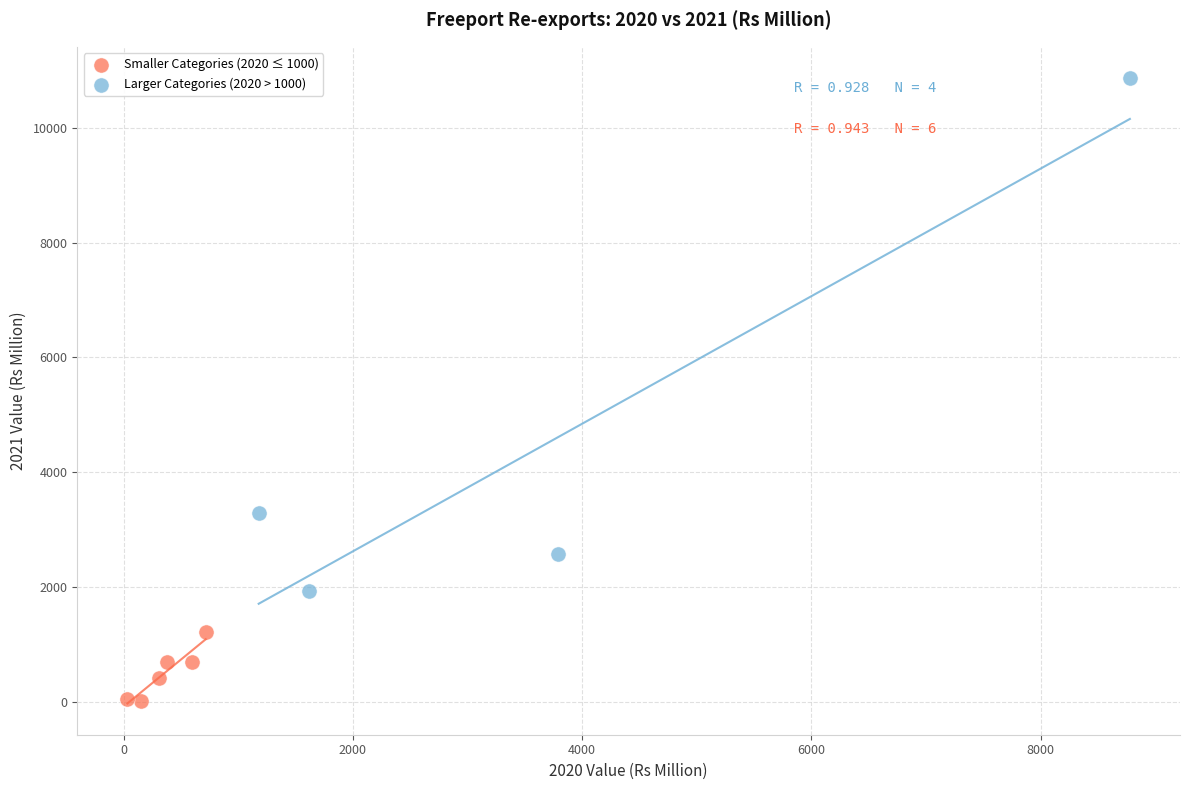

Which series reaches the maximum Y coordinate?

Larger Categories (2020 > 1000)